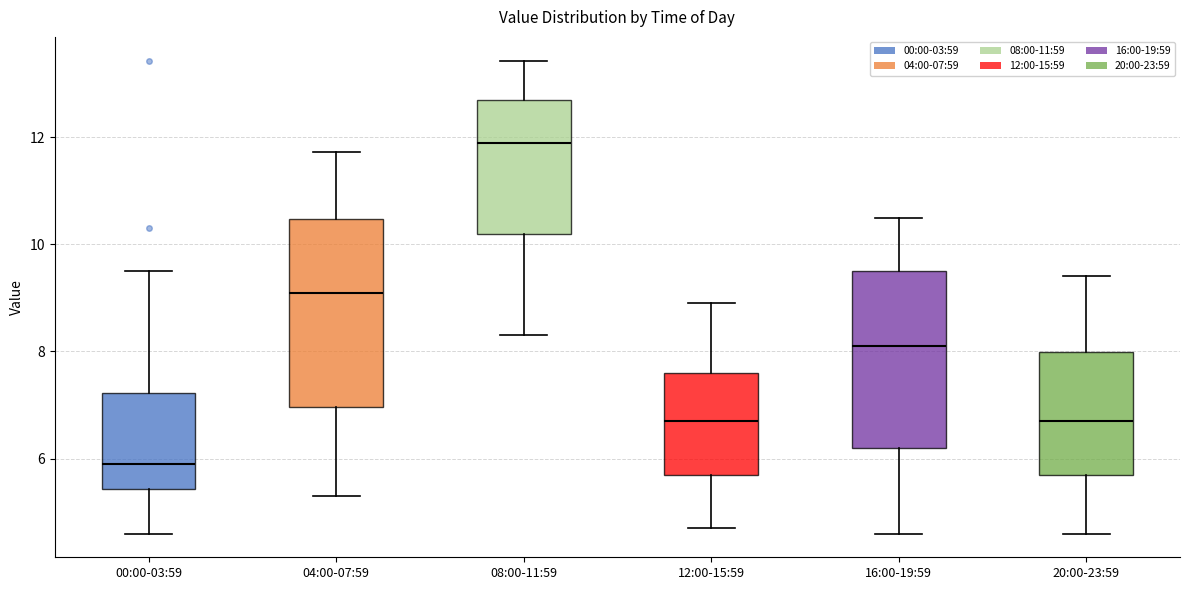

Which box has the lowest median line?

00:00-03:59